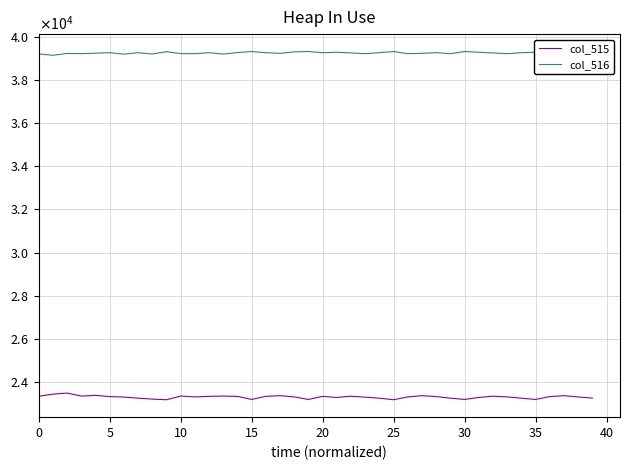

What is the smallest value displayed?

23173